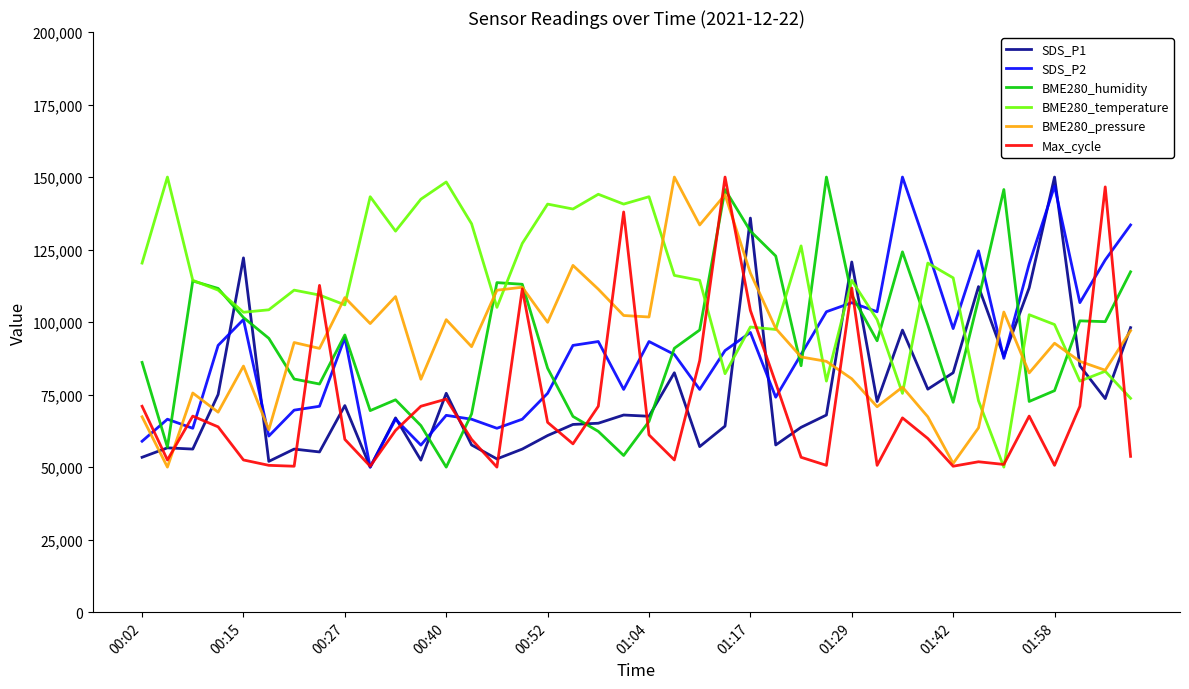

What is the minimum value shown in the chart?

50000.0